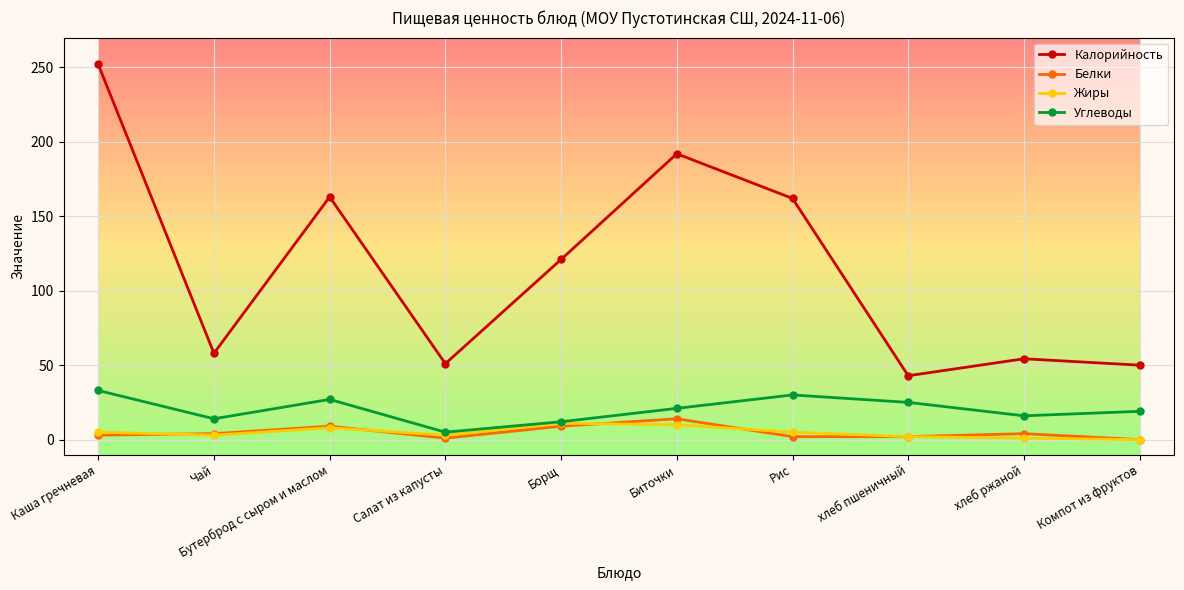

What is the label of the 1st point from the left?

Каша гречневая